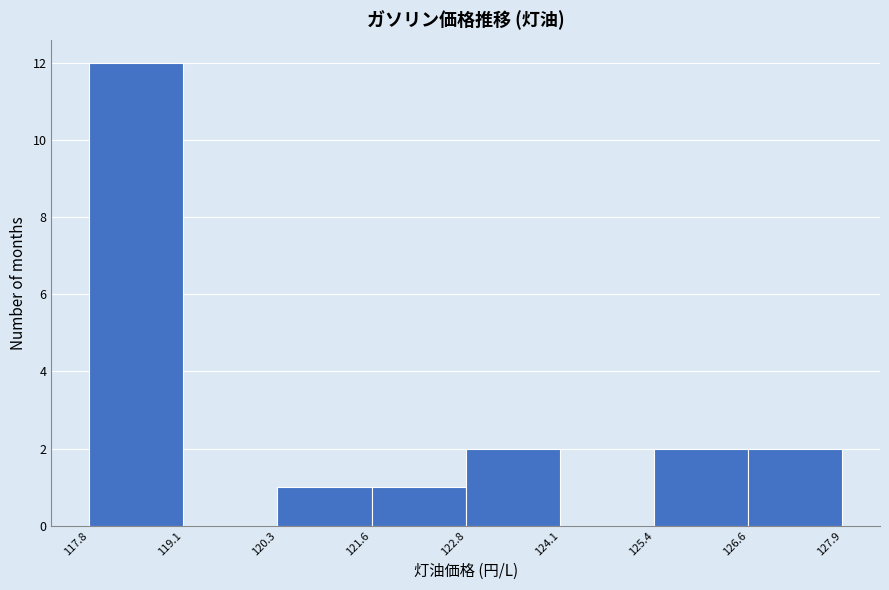

Over which range of the x-axis is the bar tallest?

117.8 to 119.1